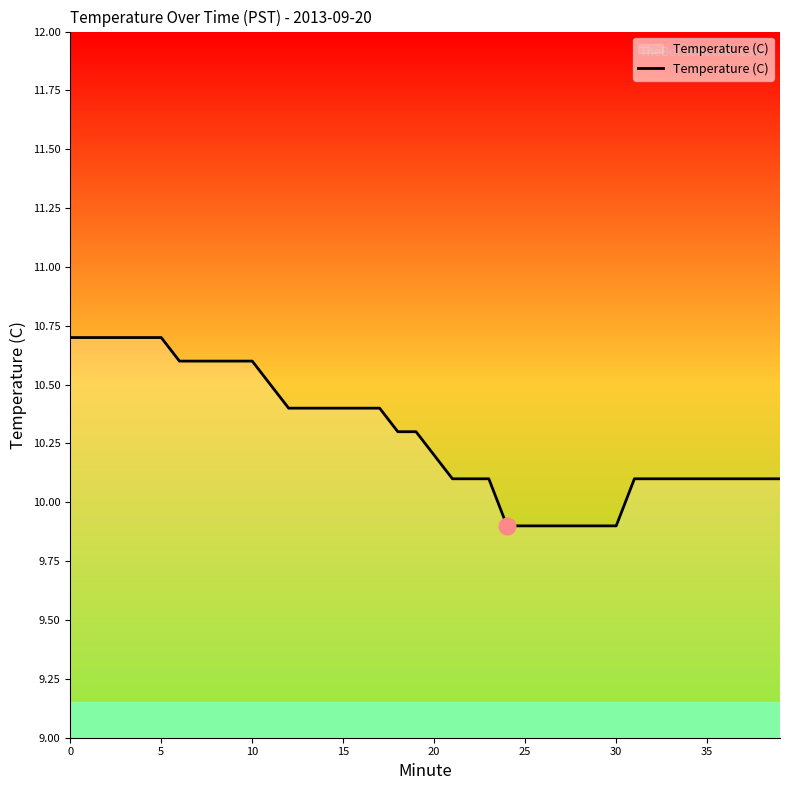

What is the maximum value shown in the chart?

10.7